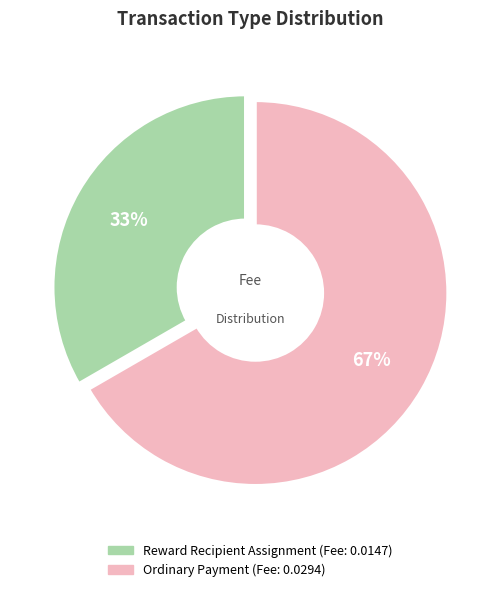

To the nearest percent, what is the average slice percentage?

50%